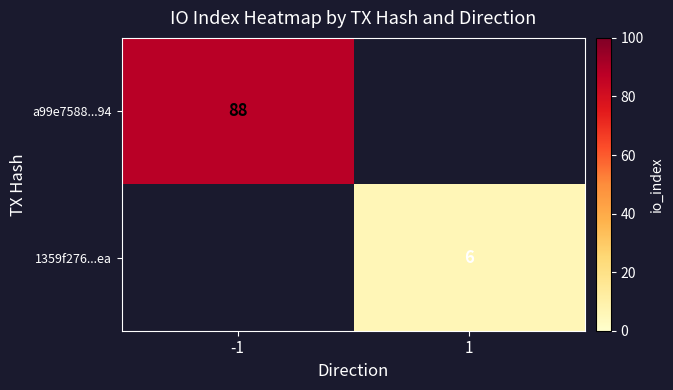

Is the value of 1359f276...ea at 1 greater than the value of a99e7588...94 at -1?

No